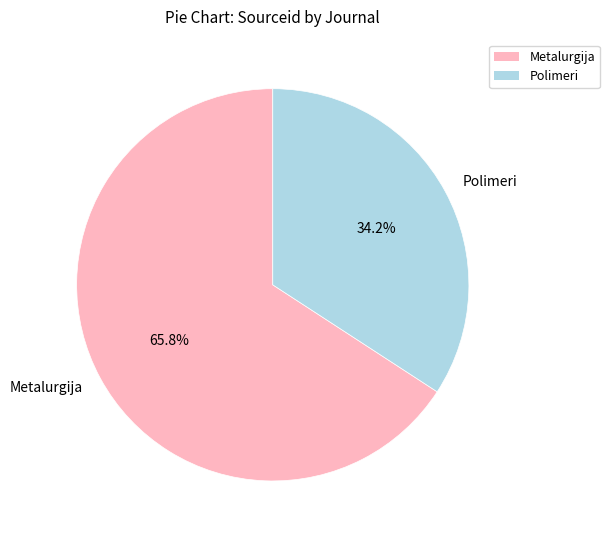

To the nearest percent, what is the difference between the largest and smallest slice percentages?

32%